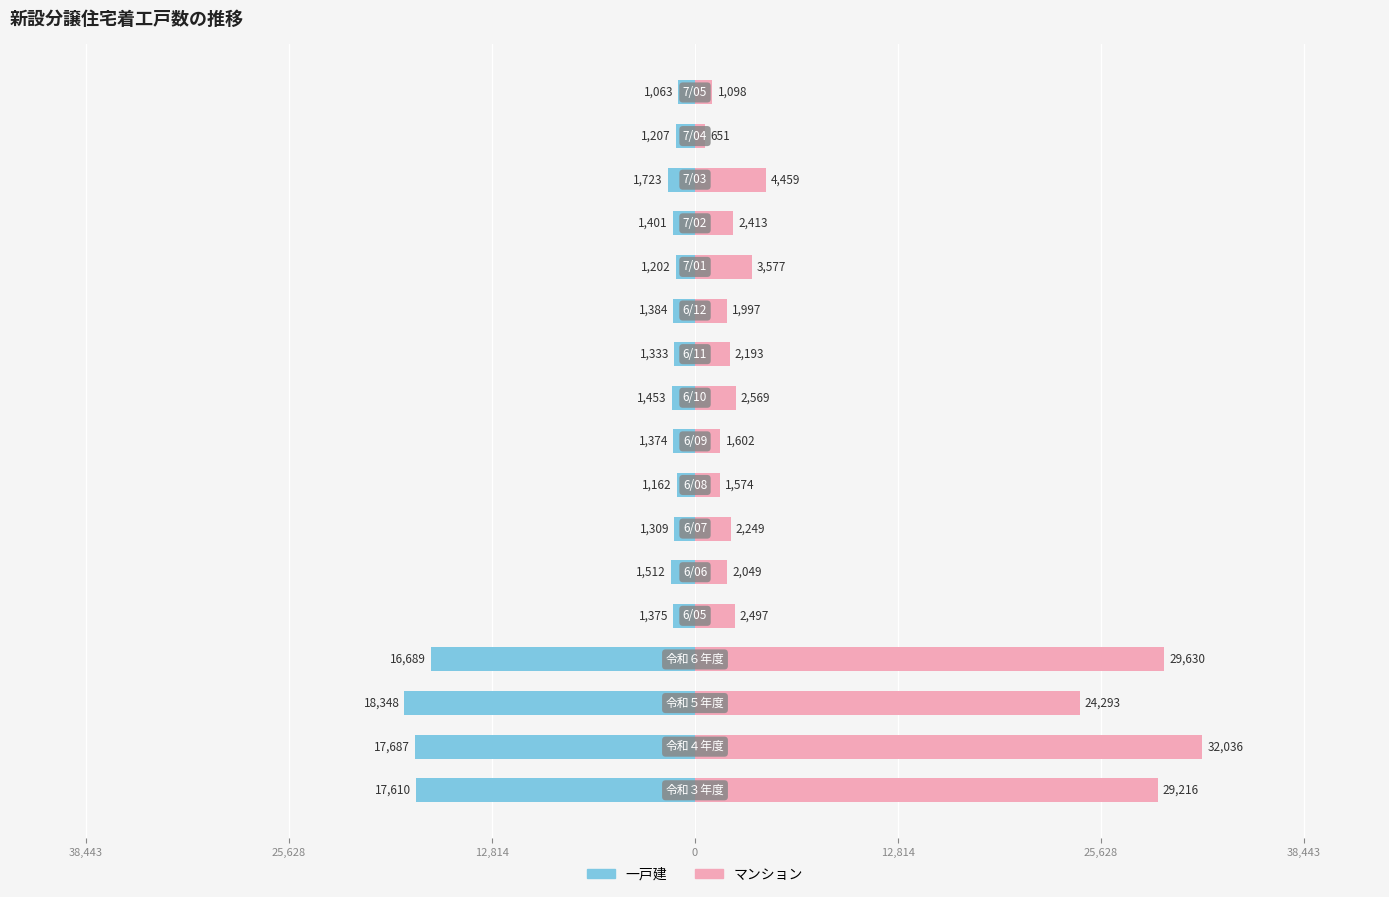

Which series has the largest total across all categories?

マンション